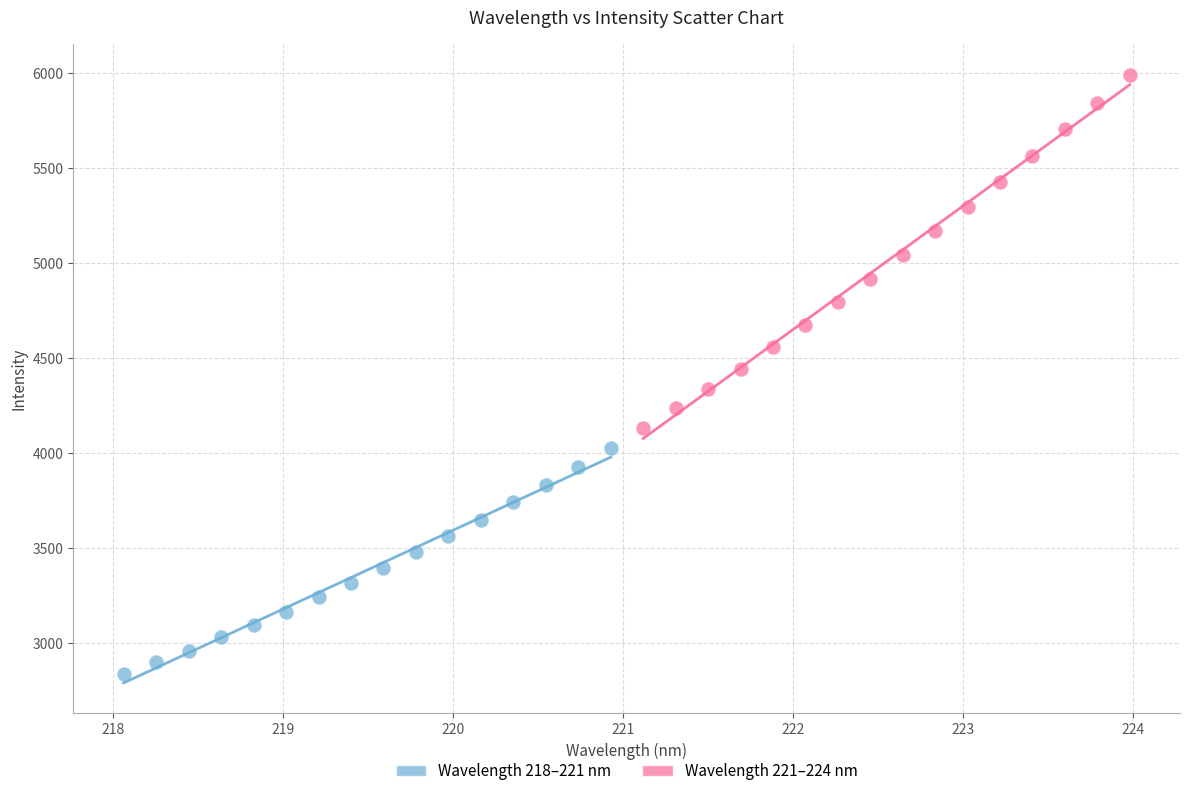

Which series has the largest Y range (max minus min)?

Wavelength 221–224 nm